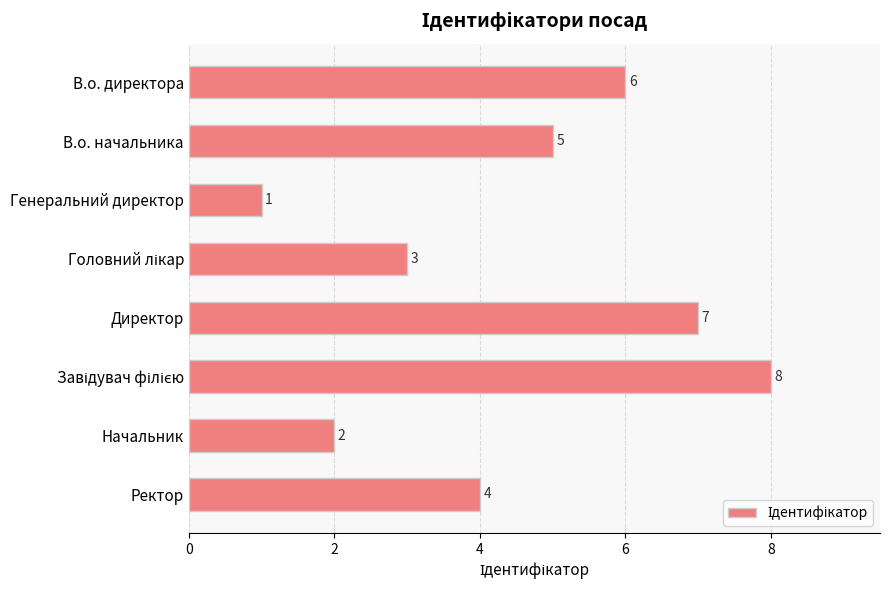

How many bars are there in total?

8